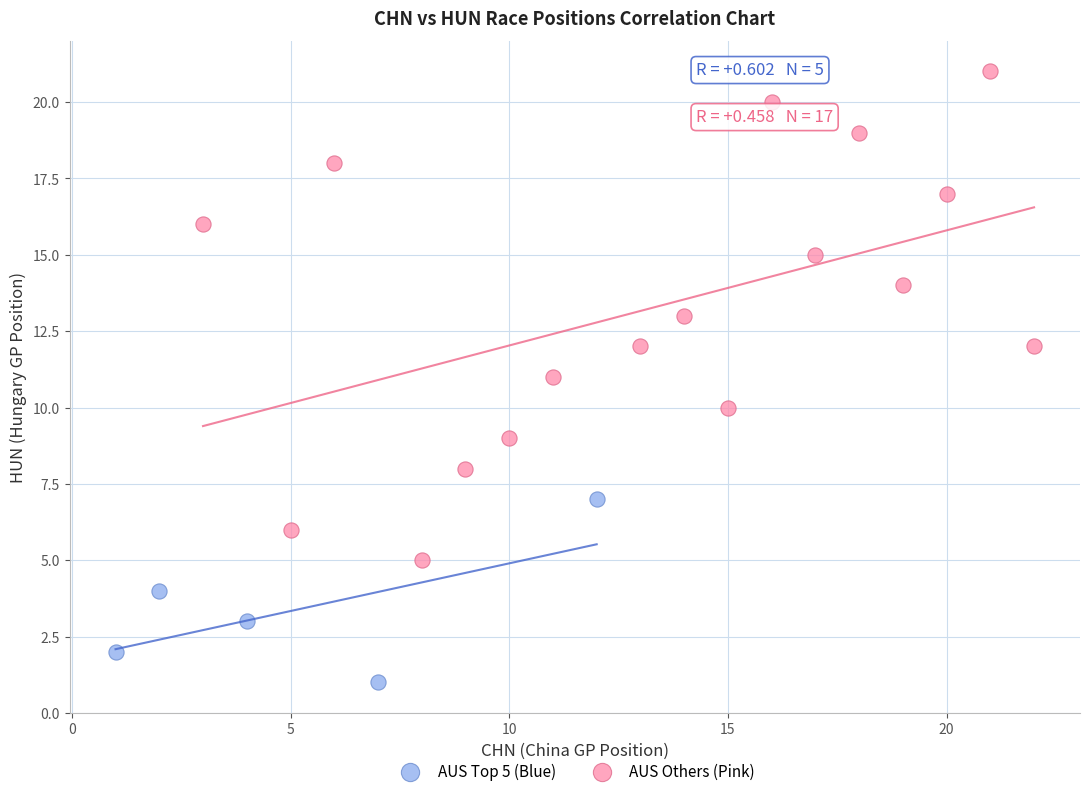

What are all the series names shown in the legend?

AUS Top 5 (Blue), AUS Others (Pink)